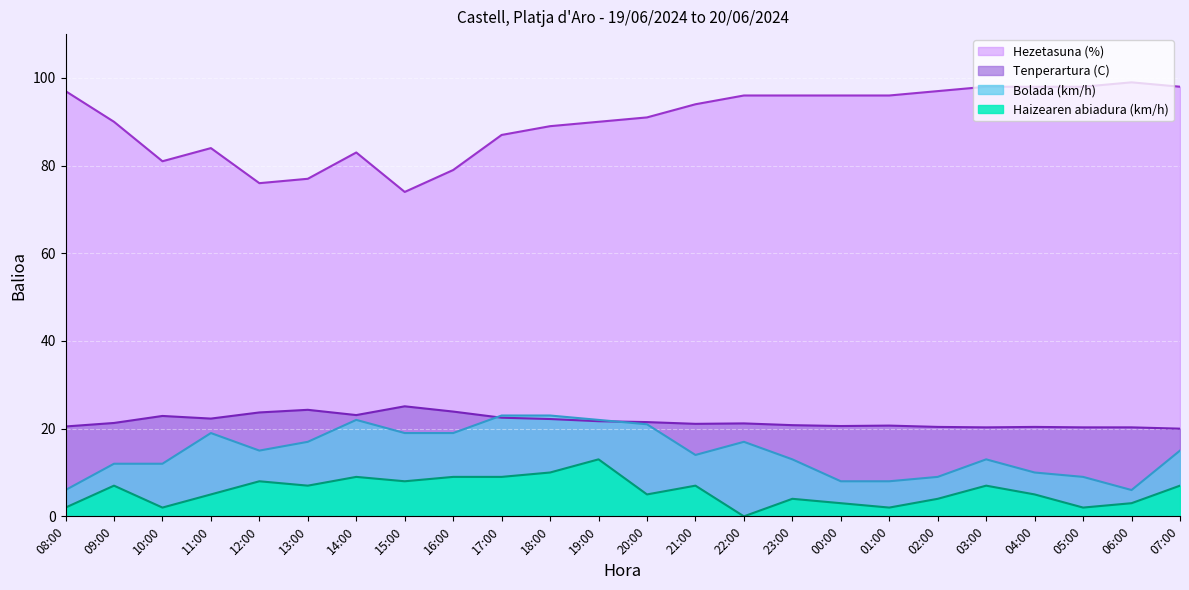

What is the difference between the maximum and minimum values in the Haizearen abiadura (km/h) series?

13.0